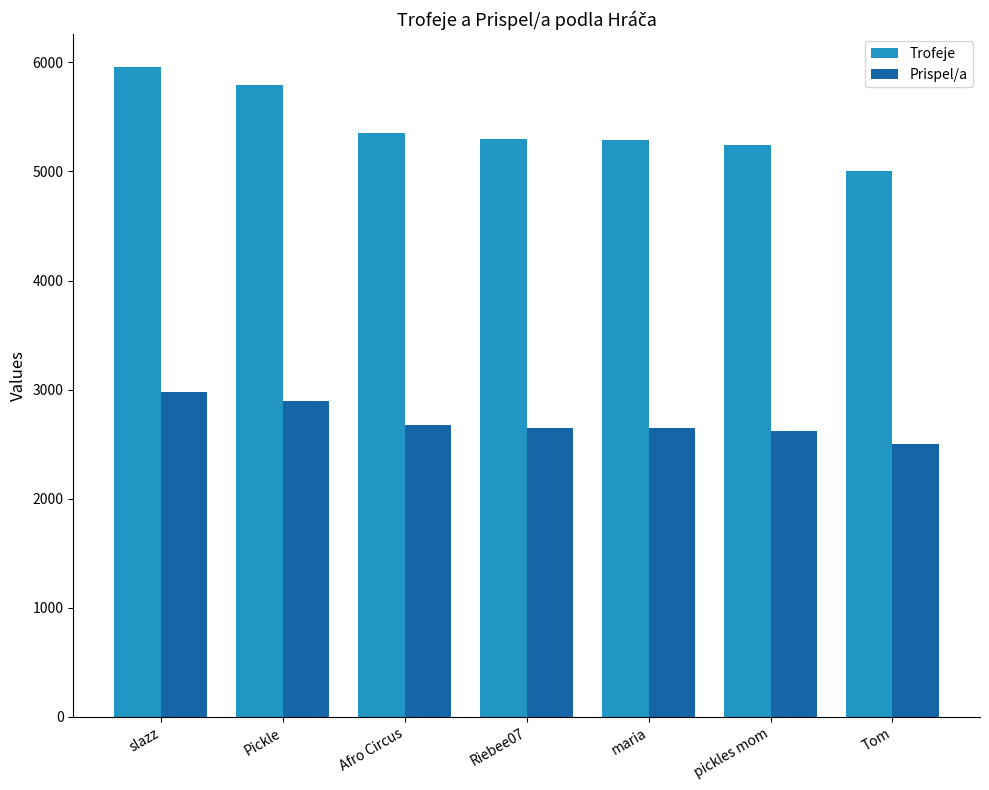

What is the value of the Trofeje bar at the 5th from the left?

5292